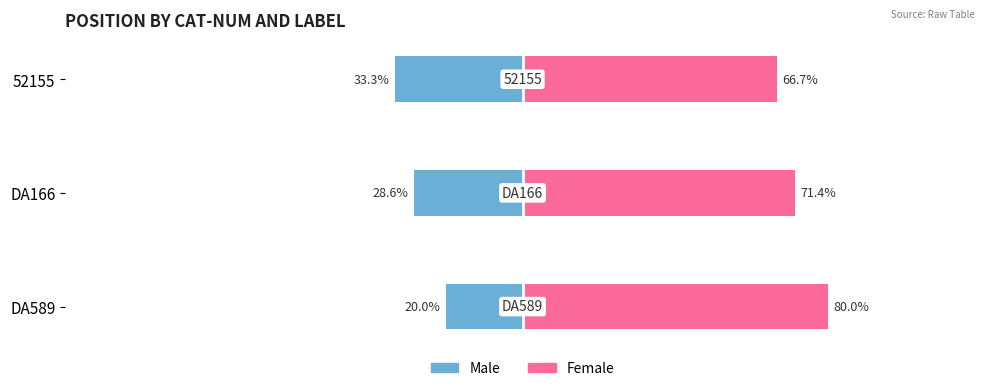

Reading left to right, transcribe all the data shown in this chart.

Male: -20.0	-28.6	-33.3
Female: 80.0	71.4	66.7